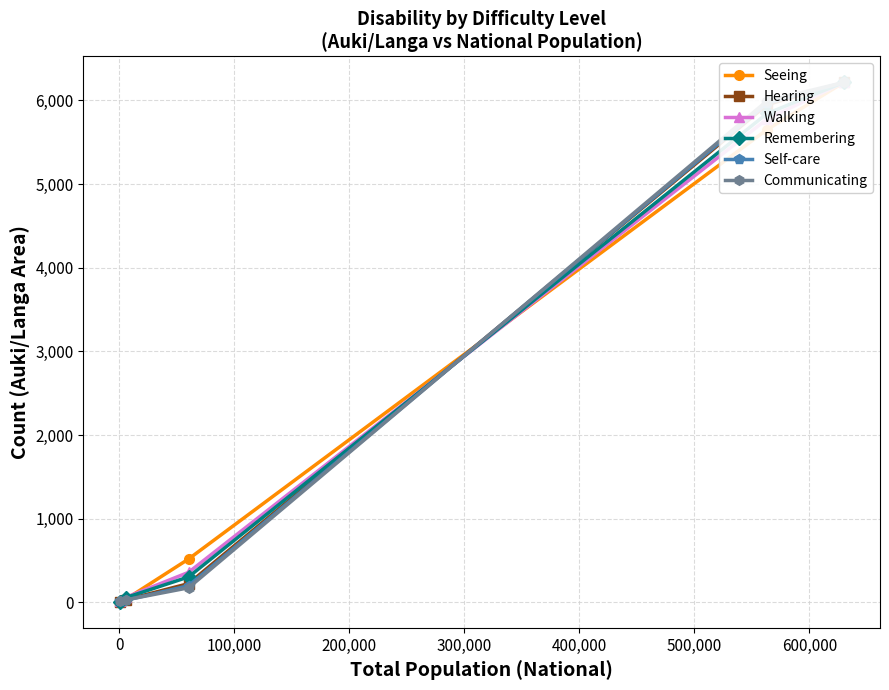

What is the lowest value of the Seeing series?

8